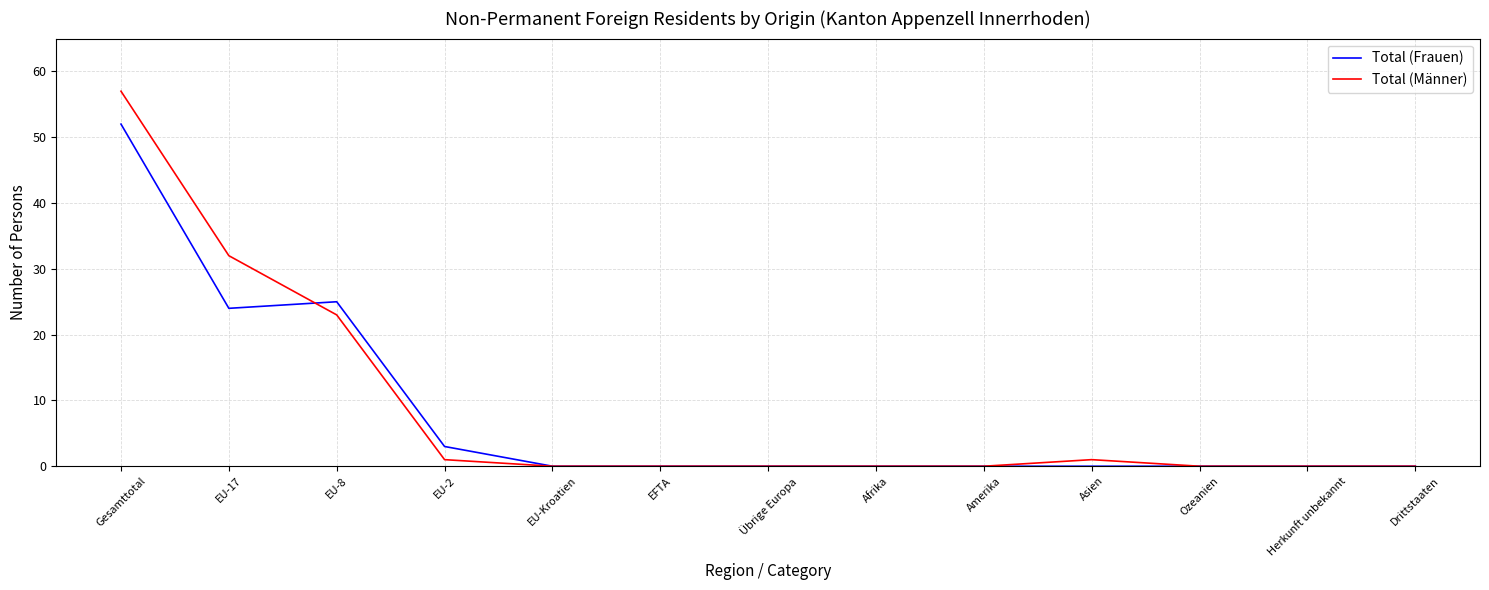

At which category is the sum across all series the highest?

Gesamttotal